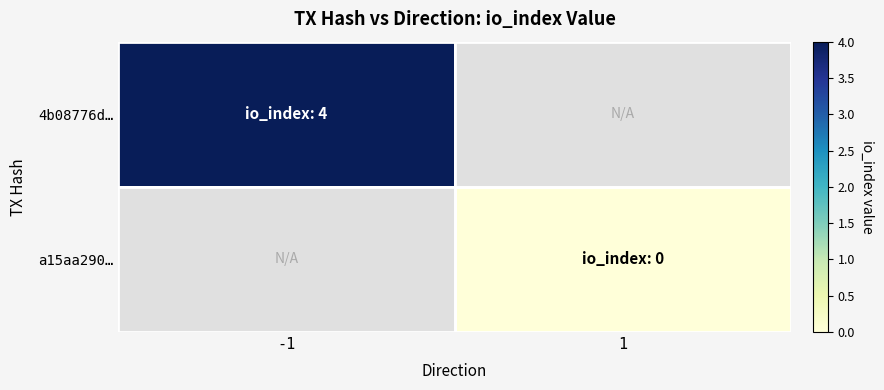

At which category is the sum across all series the highest?

-1